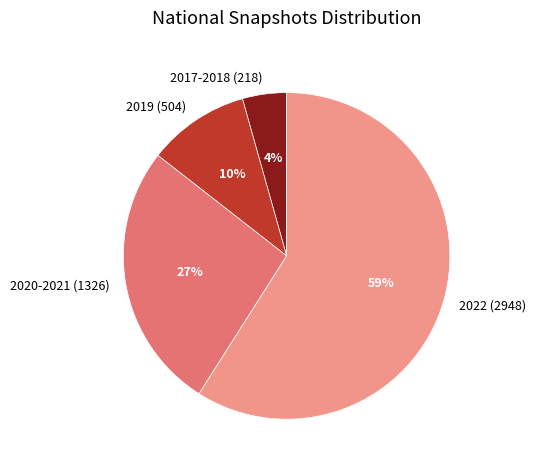

True or false: 2020-2021 (1326) accounts for 37% of the total.

False